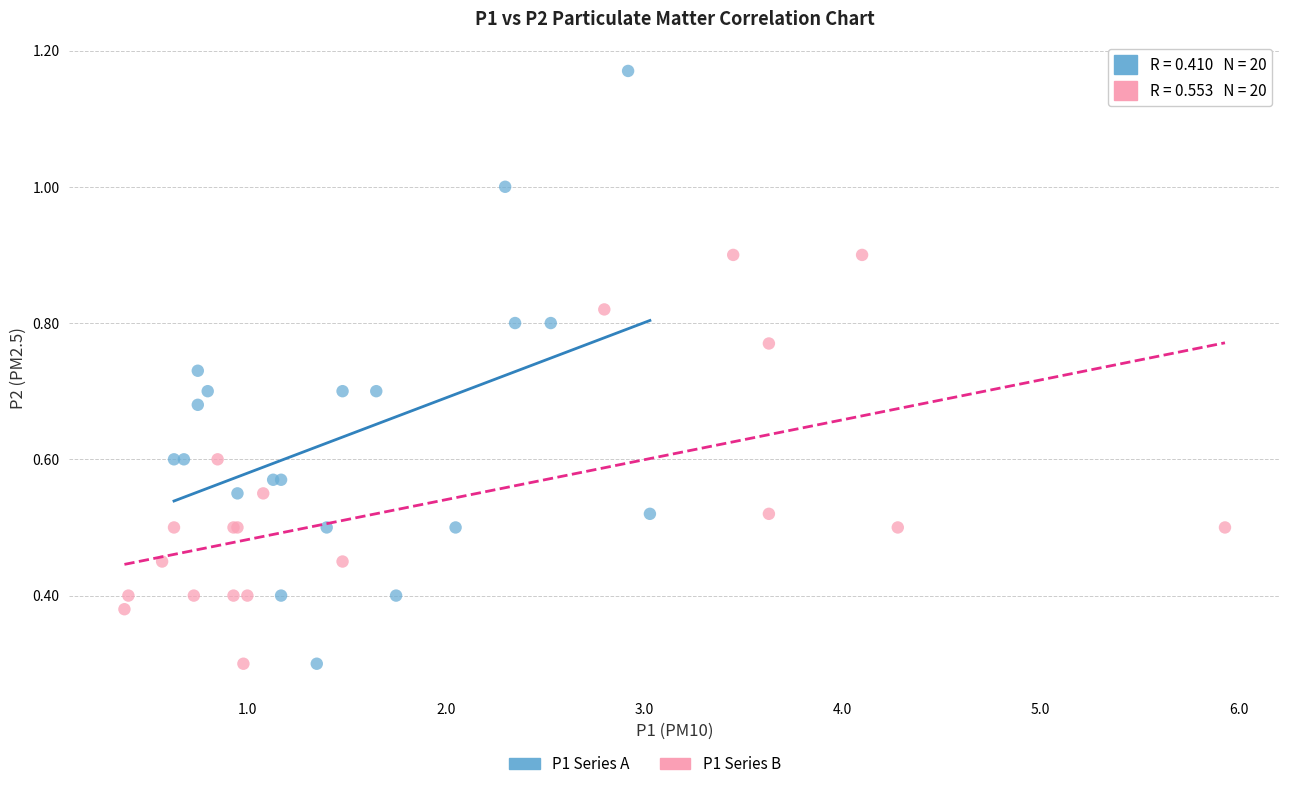

Which series has the largest Y range (max minus min)?

P1 Series A